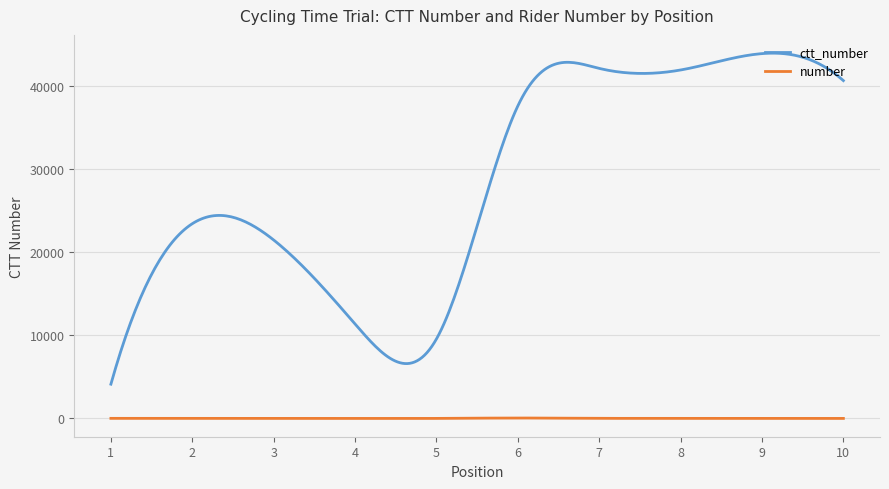

How many categories are shown in the chart?

300